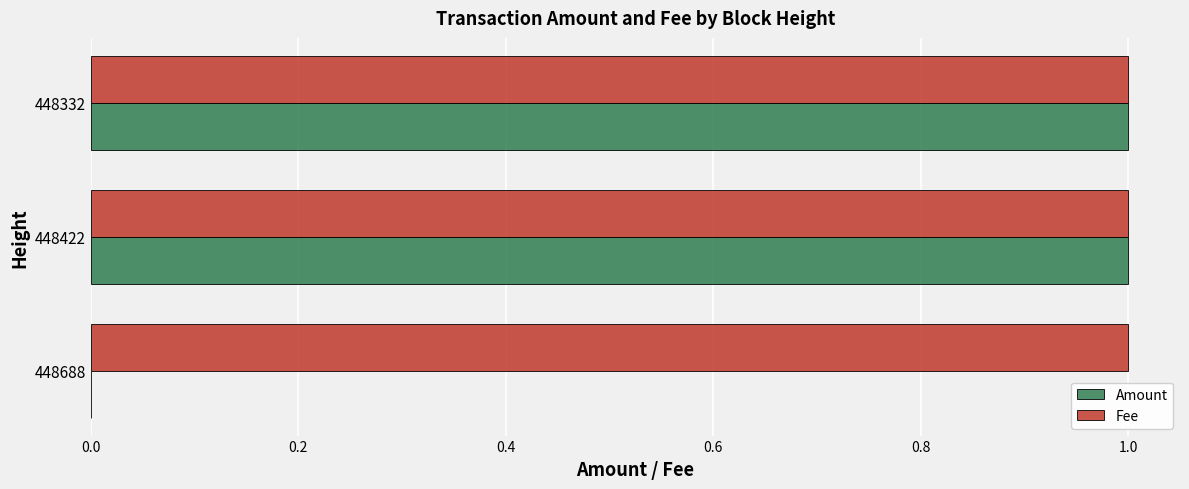

What is the average value of the Fee series?

1